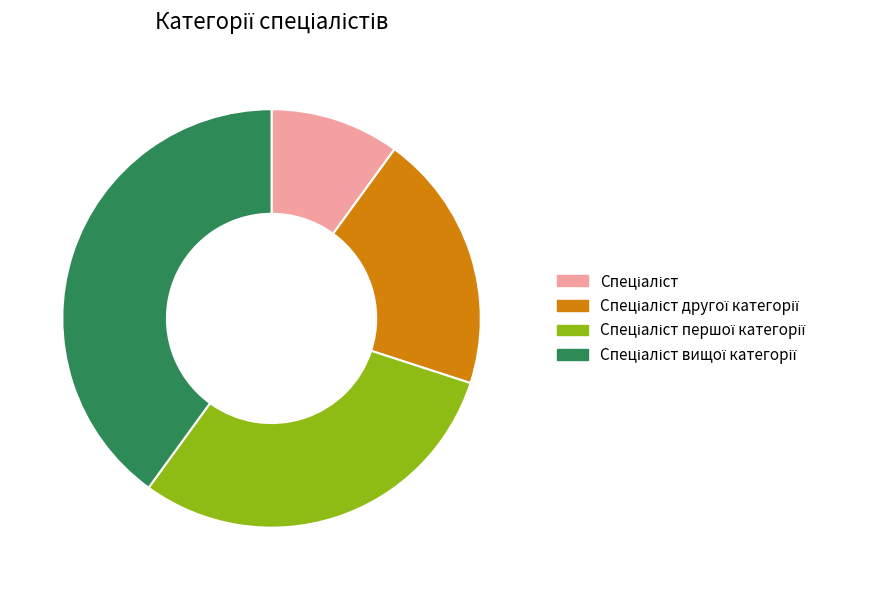

Does any single category account for the majority?

No